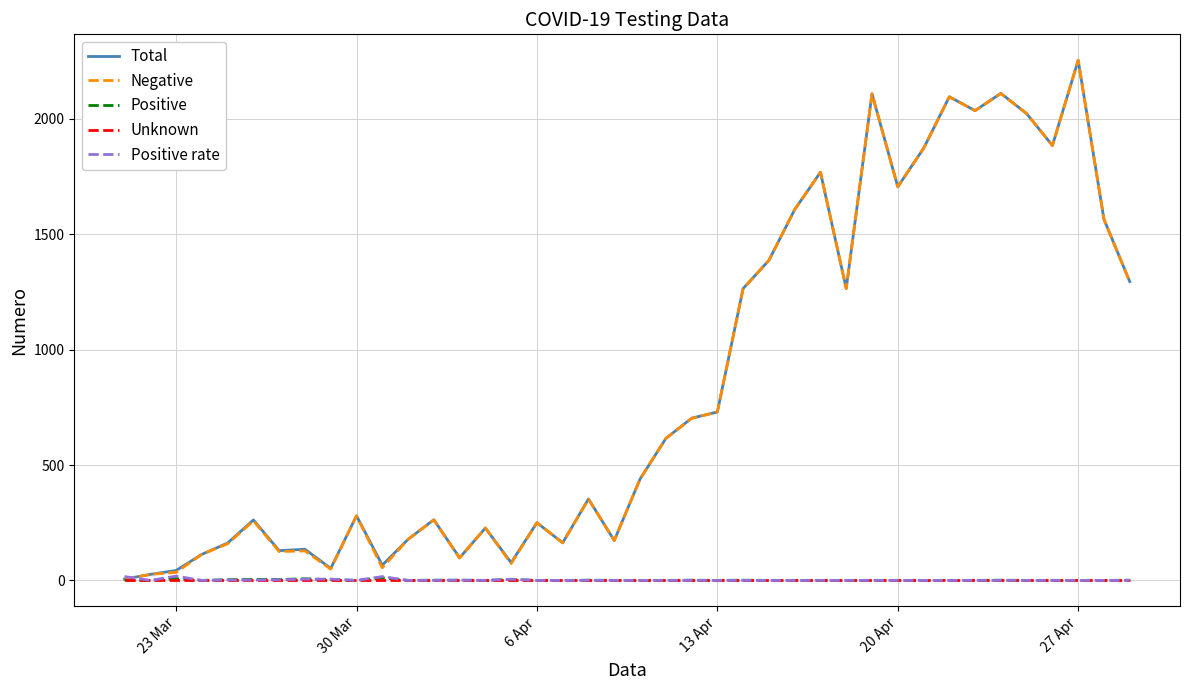

What is the maximum value for Negative?

2254.0